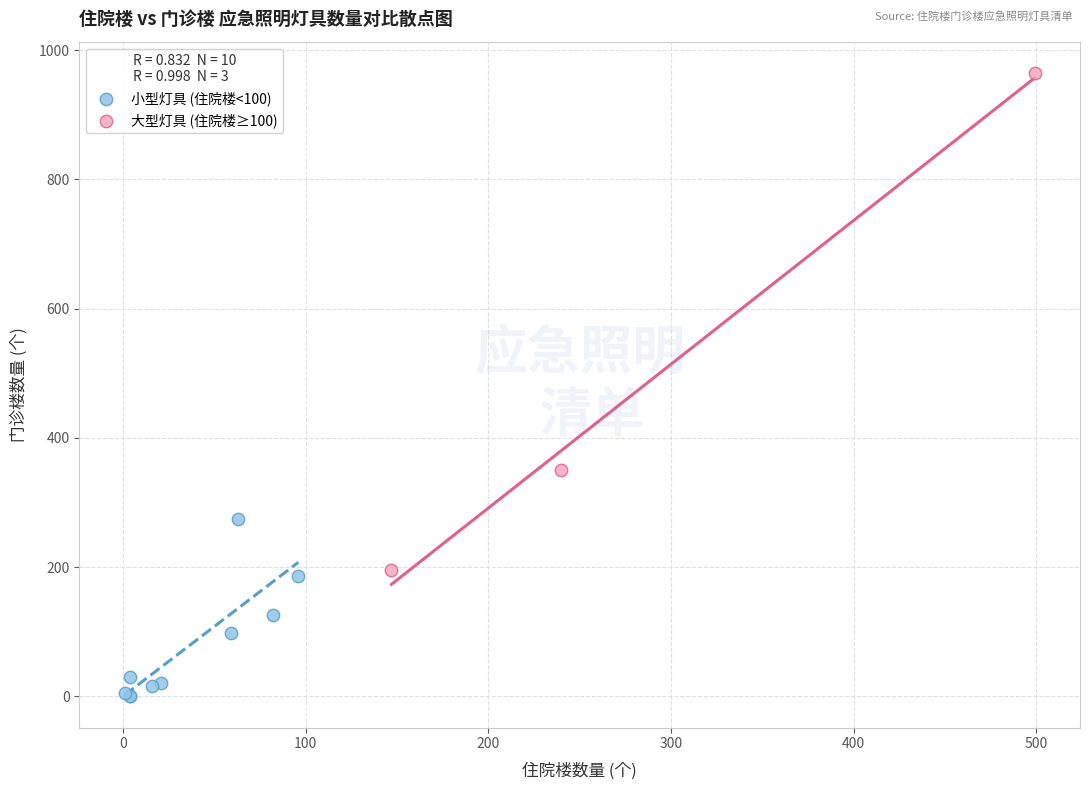

Which series has the largest Y range (max minus min)?

大型灯具 (住院楼≥100)